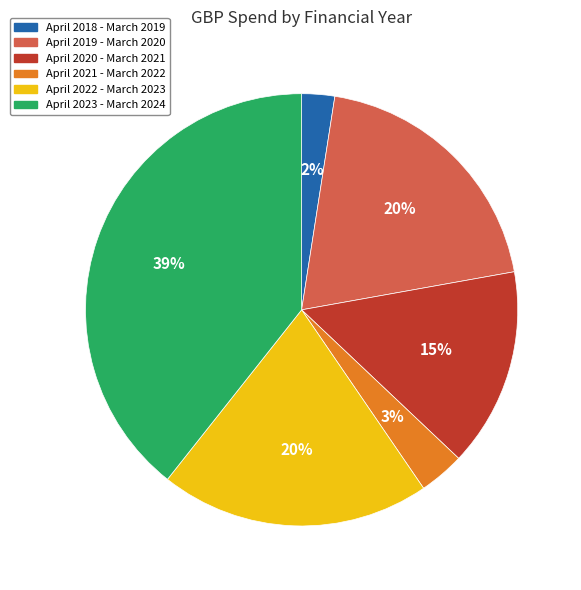

To the nearest percent, what is the average slice percentage?

17%